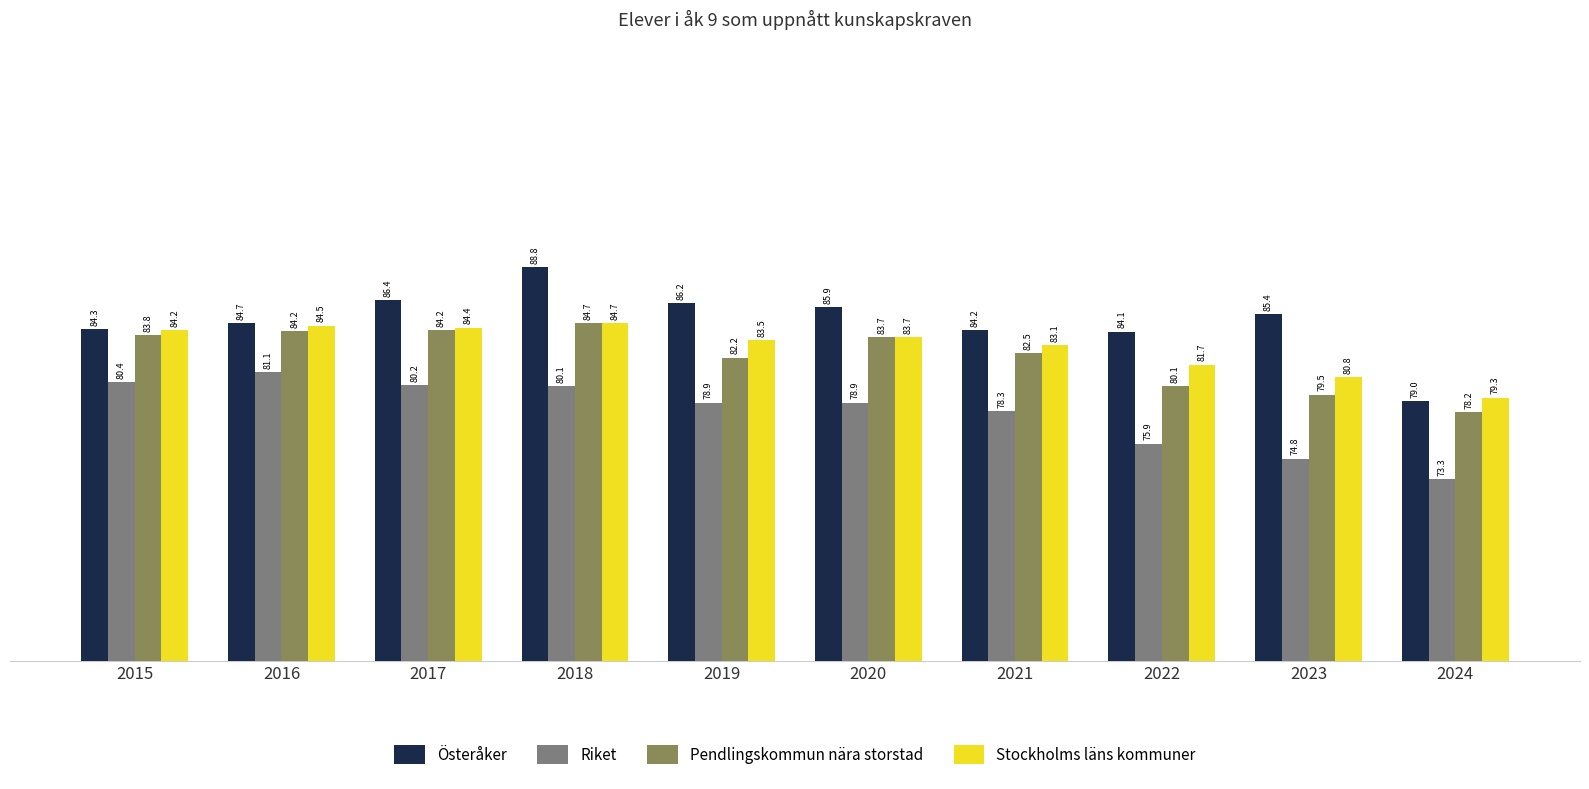

True or false: Österåker has a value of 59.9 at 2018.

False